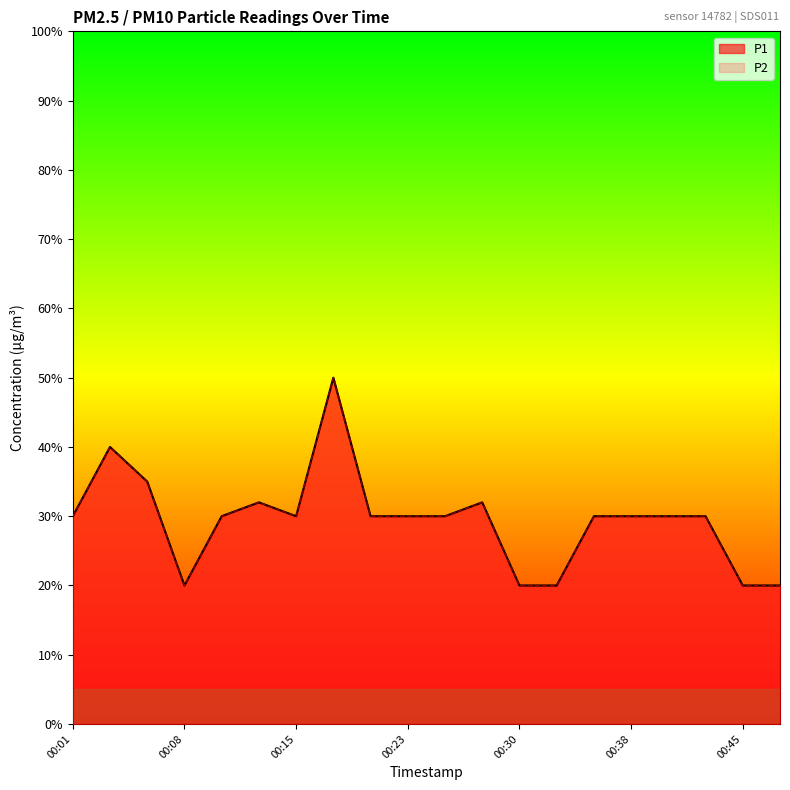

Between 00:28 and 00:30, which is larger?

00:28